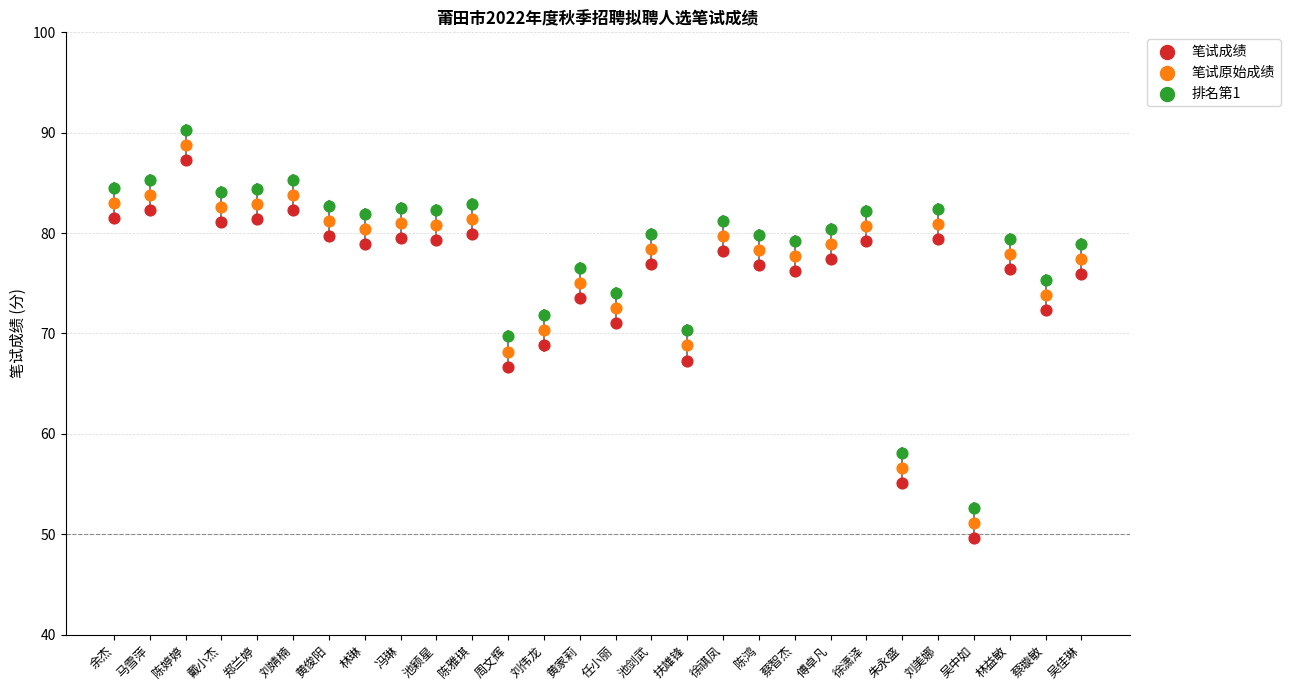

Which series has the widest spread of Y values?

笔试成绩